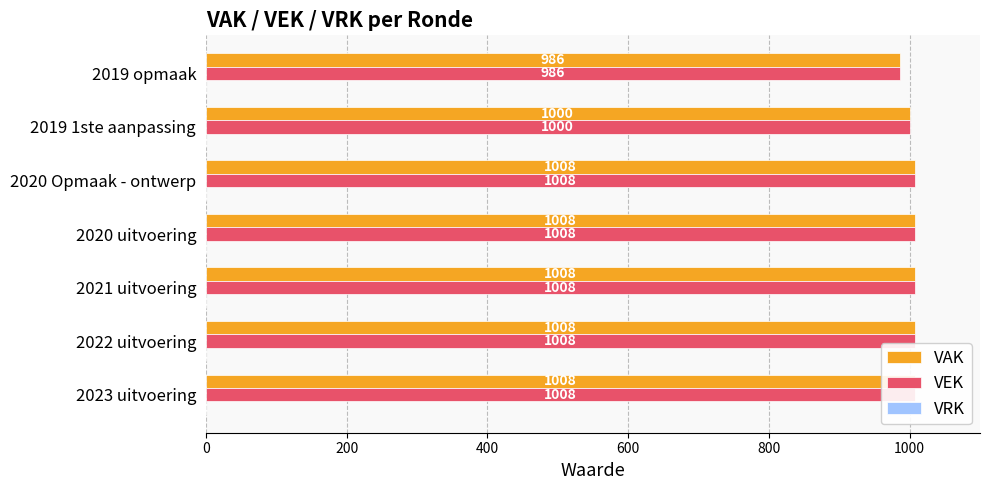

What is the maximum value shown in the chart?

1008.0